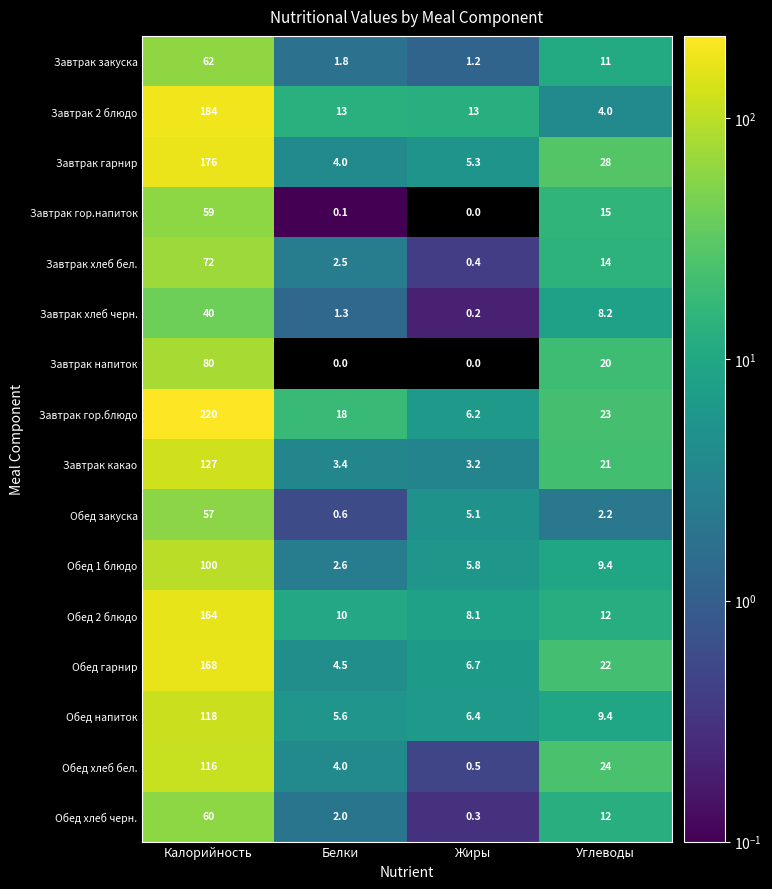

At how many categories does at least one series exceed 61?

1